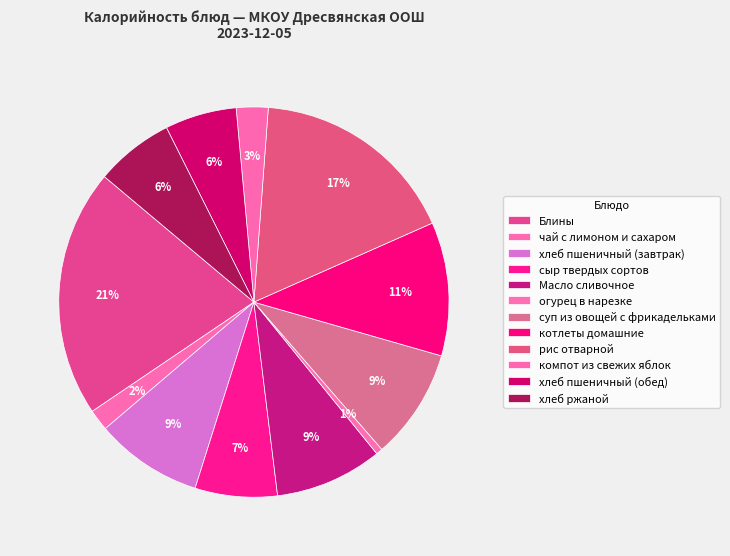

How many slices are in this pie chart?

12